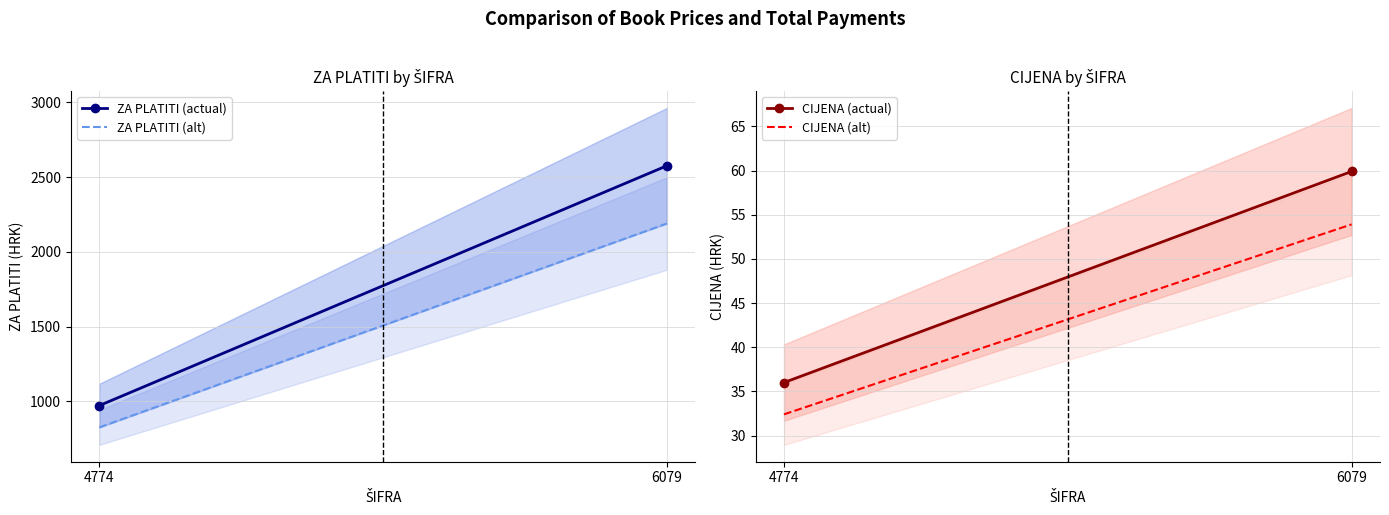

True or false: ZA PLATITI (alt) has a value of 399.6 at 4774.

False